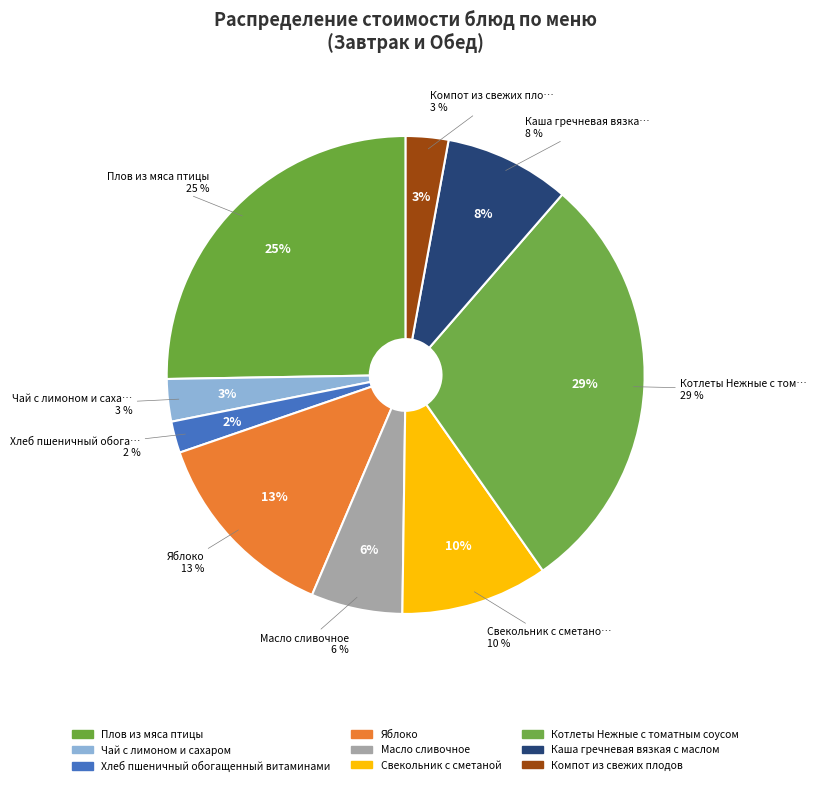

To the nearest percent, what portion does Хлеб пшеничный обогащенный витаминами represent?

2%